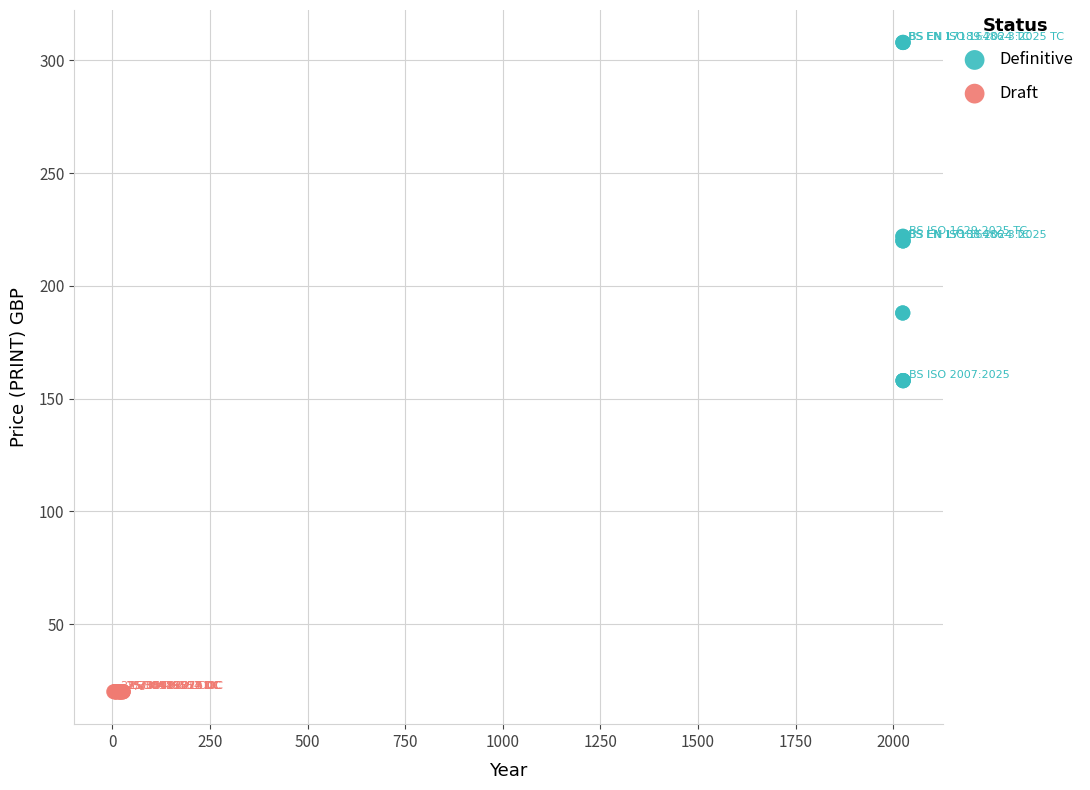

Which series contains the lowest Y value?

Draft